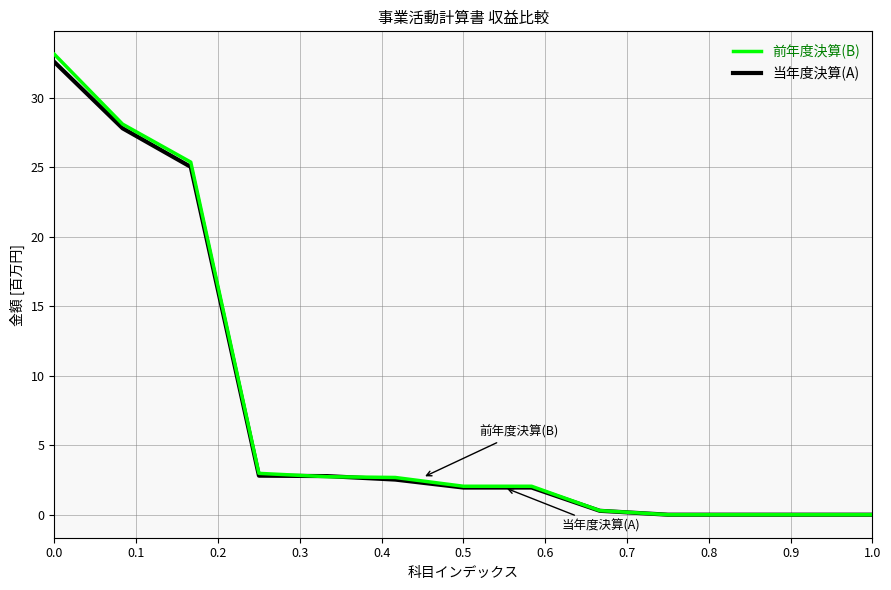

How many distinct data groups are displayed?

2